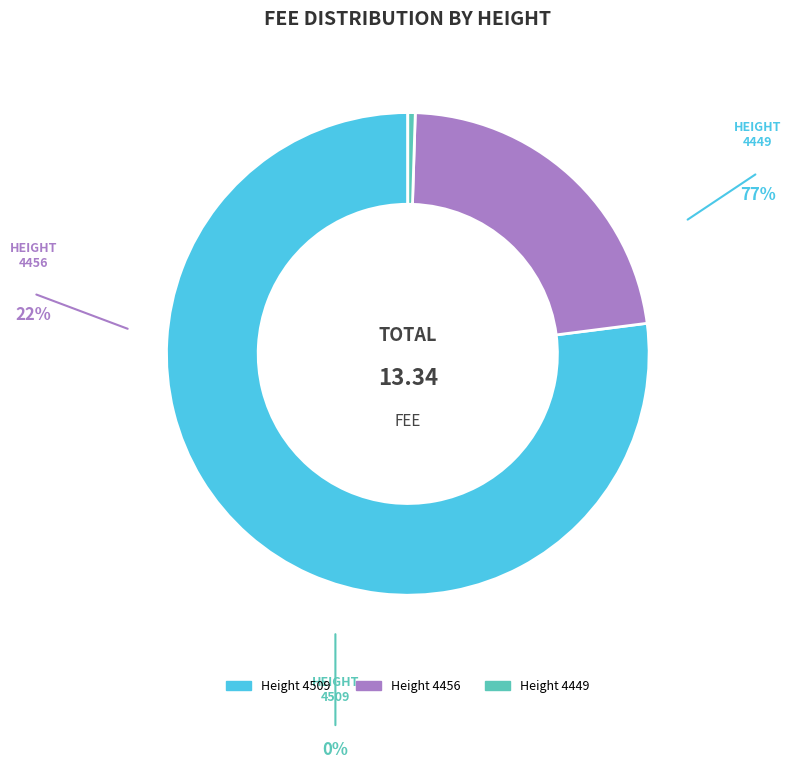

Does any single category account for the majority?

Yes